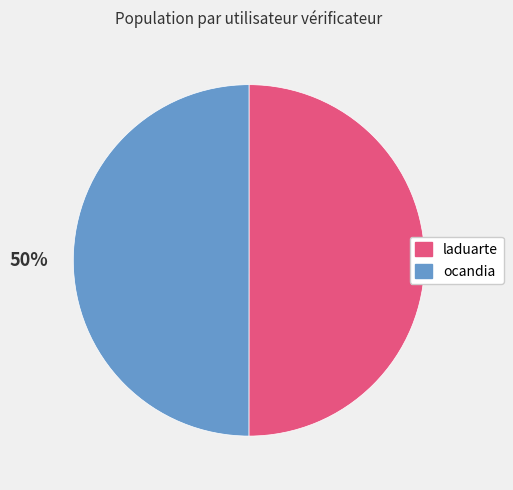

True or false: laduarte accounts for 50% of the total.

True